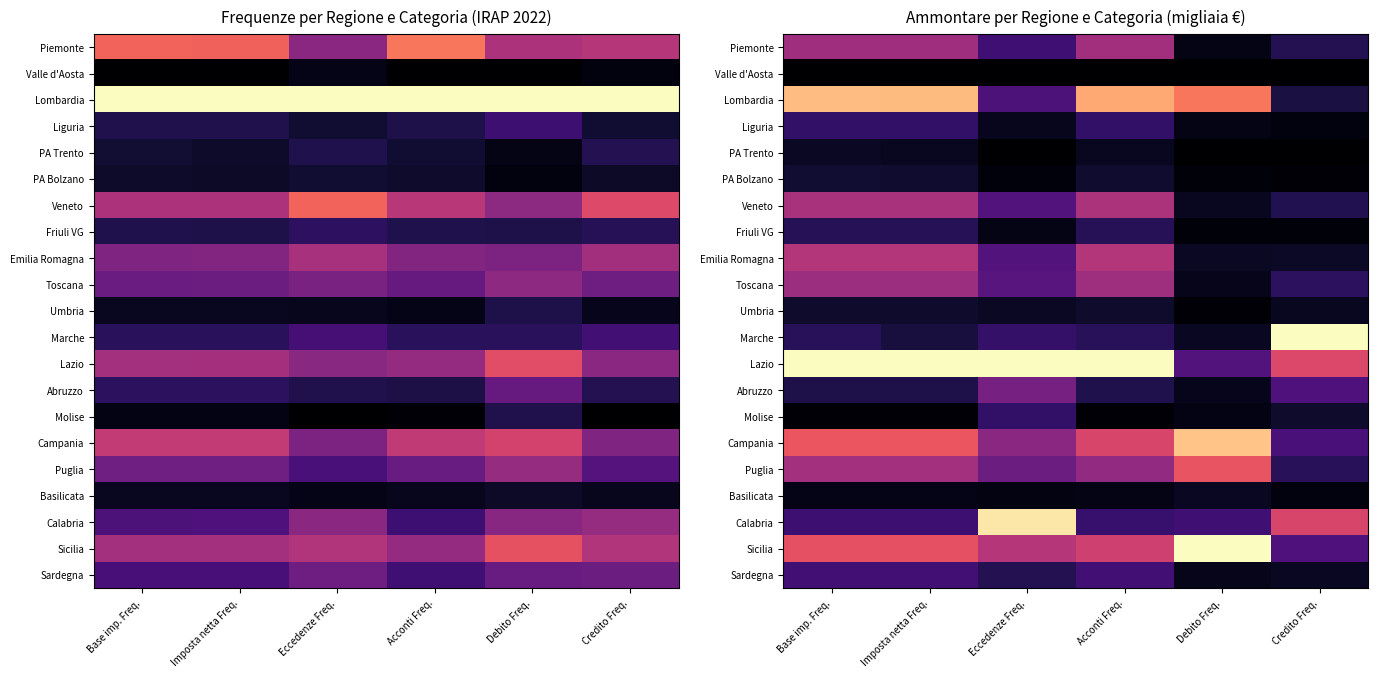

What is the spread (max minus min) of values at Eccedenze Freq.?

1.0